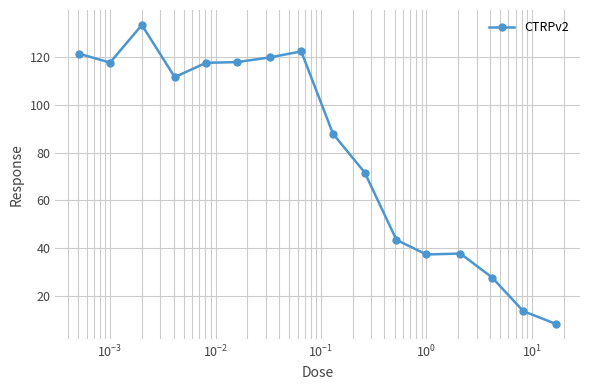

True or false: there are more than 1 points higher than both neighbors.

True